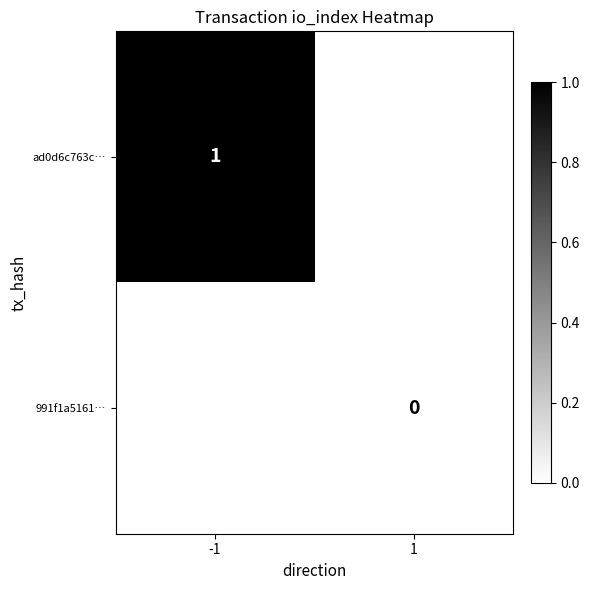

At which category does the chart reach its minimum across all series?

1